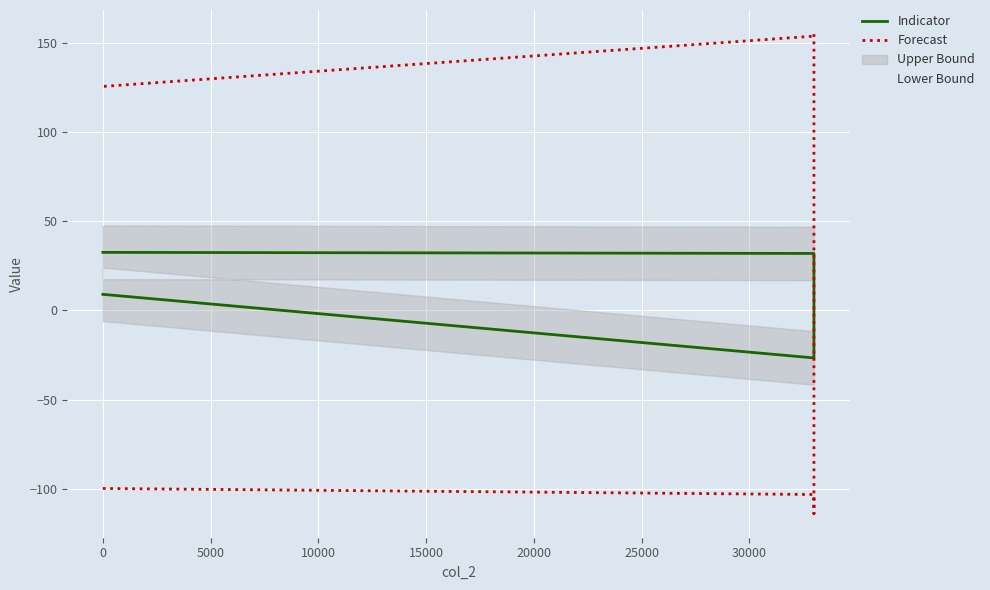

How many distinct data groups are displayed?

2